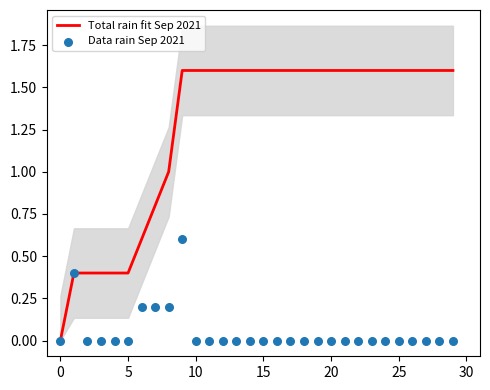

Which series reaches the minimum Y coordinate?

Total rain fit Sep 2021